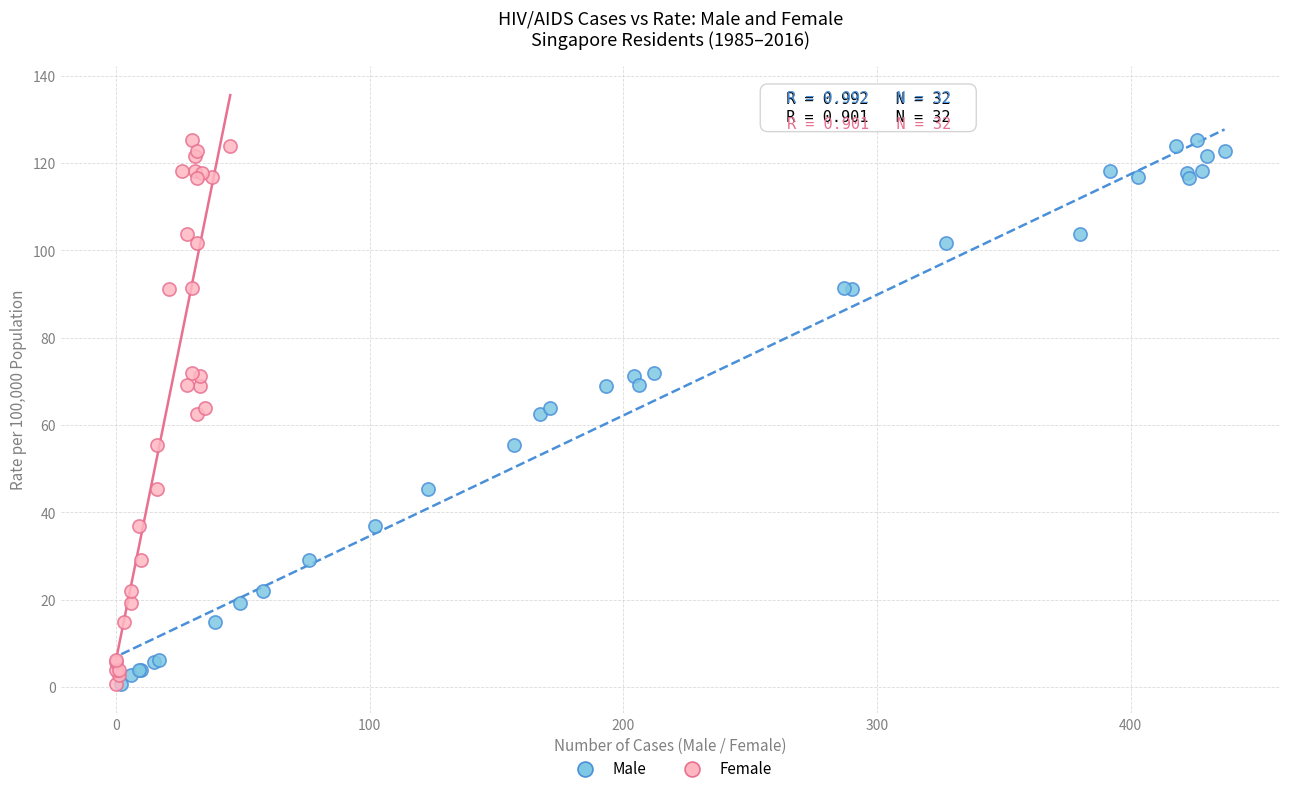

What are all the series names shown in the legend?

Male, Female